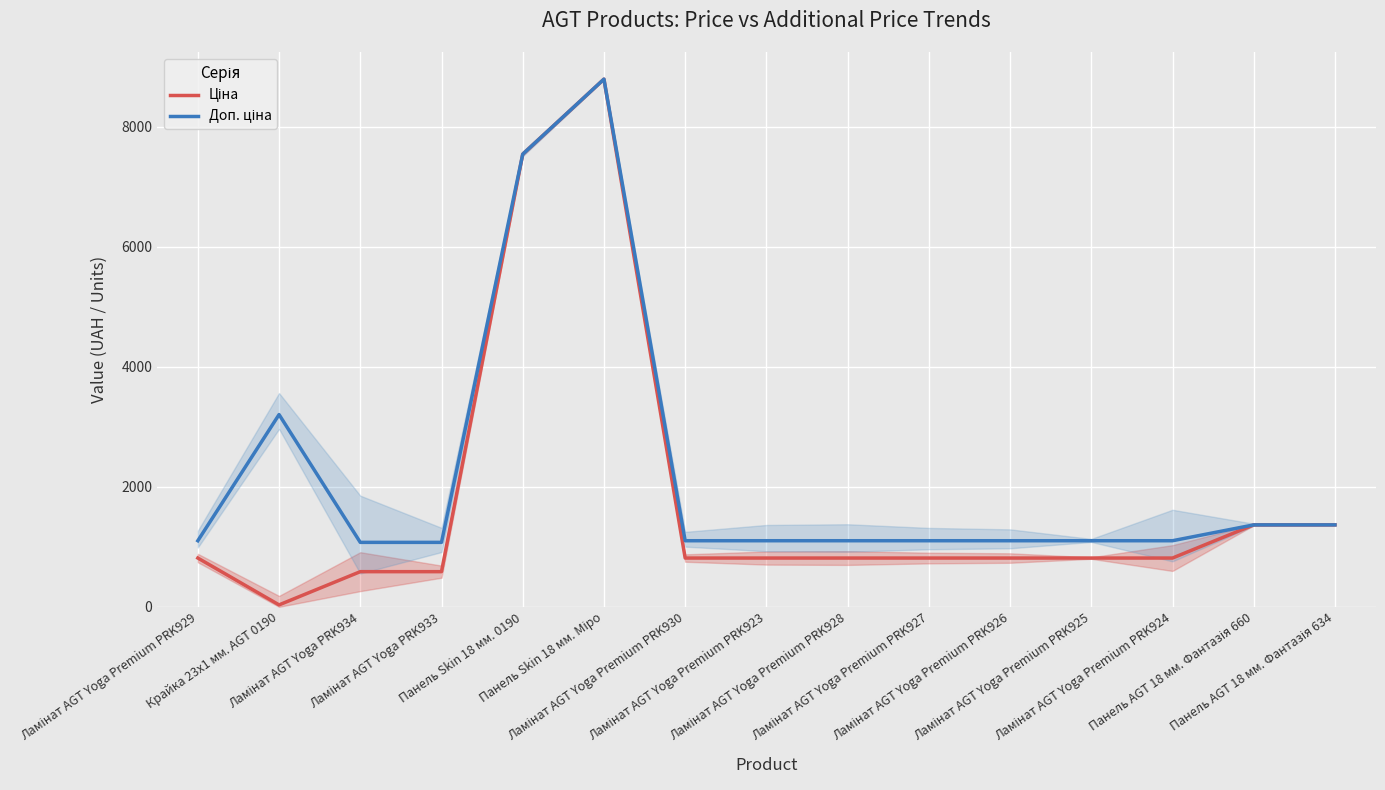

Reading left to right, list all the values displayed in this chart.

Ціна: Ламінат AGT Yoga Premium PRK929=813.0	Крайка 23x1 мм. AGT 0190=32.0	Ламінат AGT Yoga PRK934=586.0	Ламінат AGT Yoga PRK933=586.0	Панель Skin 18 мм. 0190=7545.9	Панель Skin 18 мм. Міро=8797.6	Ламінат AGT Yoga Premium PRK930=813.0	Ламінат AGT Yoga Premium PRK923=813.0	Ламінат AGT Yoga Premium PRK928=813.0	Ламінат AGT Yoga Premium PRK927=813.0	Ламінат AGT Yoga Premium PRK926=813.0	Ламінат AGT Yoga Premium PRK925=813.0	Ламінат AGT Yoga Premium PRK924=813.0	Панель AGT 18 мм. Фантазія 660=1366.3	Панель AGT 18 мм. Фантазія 634=1366.3
Доп. ціна: Ламінат AGT Yoga Premium PRK929=1101.8	Крайка 23x1 мм. AGT 0190=3205.0	Ламінат AGT Yoga PRK934=1074.5	Ламінат AGT Yoga PRK933=1074.5	Панель Skin 18 мм. 0190=7545.9	Панель Skin 18 мм. Міро=8797.6	Ламінат AGT Yoga Premium PRK930=1101.8	Ламінат AGT Yoga Premium PRK923=1101.8	Ламінат AGT Yoga Premium PRK928=1101.8	Ламінат AGT Yoga Premium PRK927=1101.8	Ламінат AGT Yoga Premium PRK926=1101.8	Ламінат AGT Yoga Premium PRK925=1101.8	Ламінат AGT Yoga Premium PRK924=1101.8	Панель AGT 18 мм. Фантазія 660=1366.0	Панель AGT 18 мм. Фантазія 634=1366.0